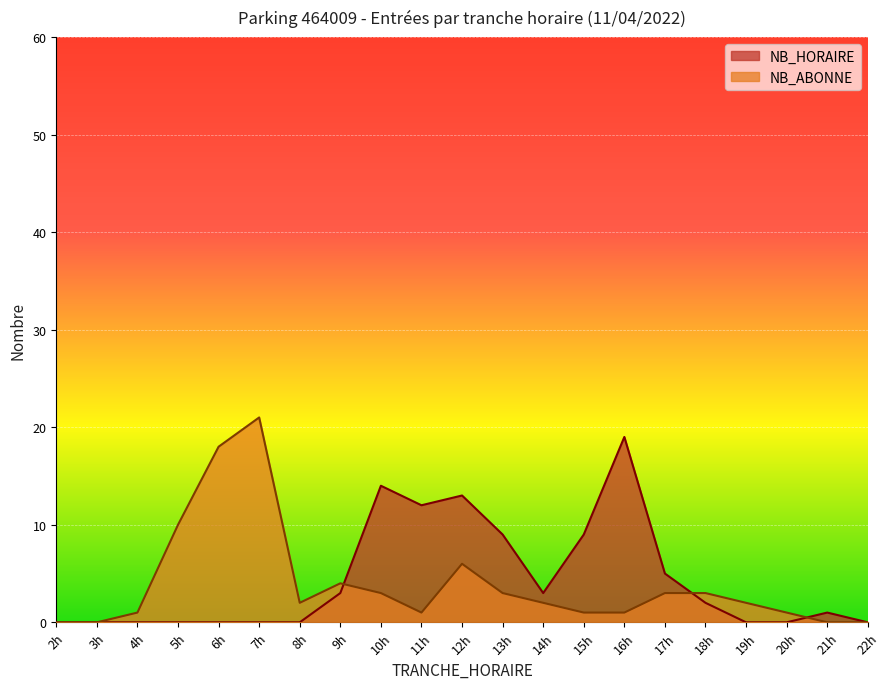

At how many categories does at least one series exceed 8?

9